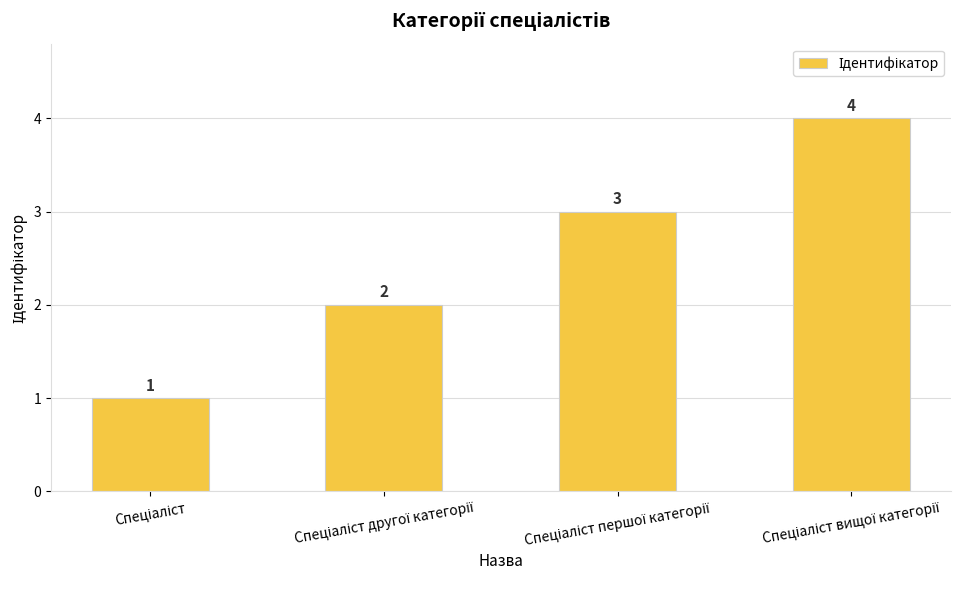

What is the value of the 2nd bar from the left?

2